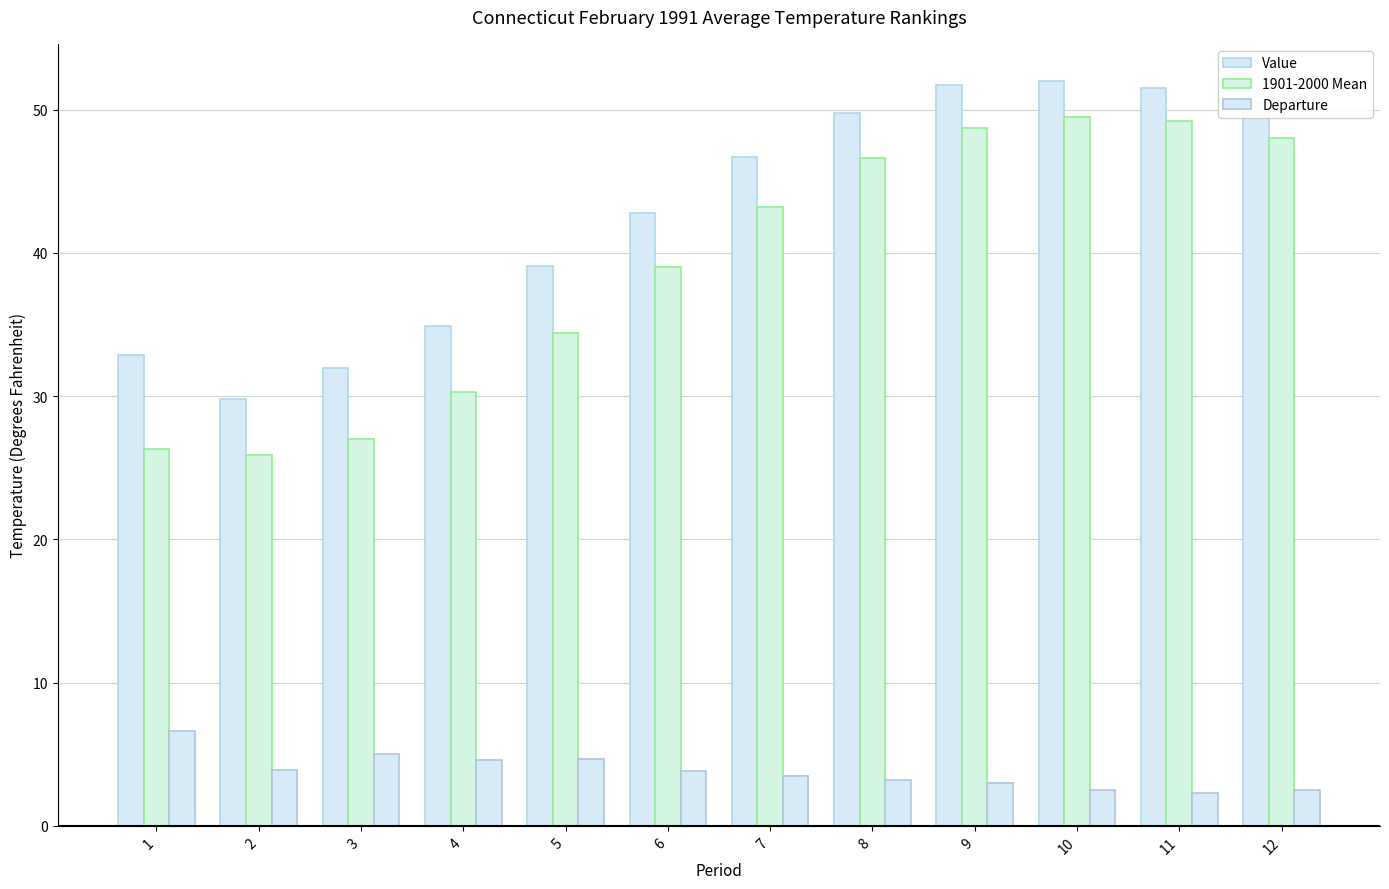

How many groups of bars are there?

12